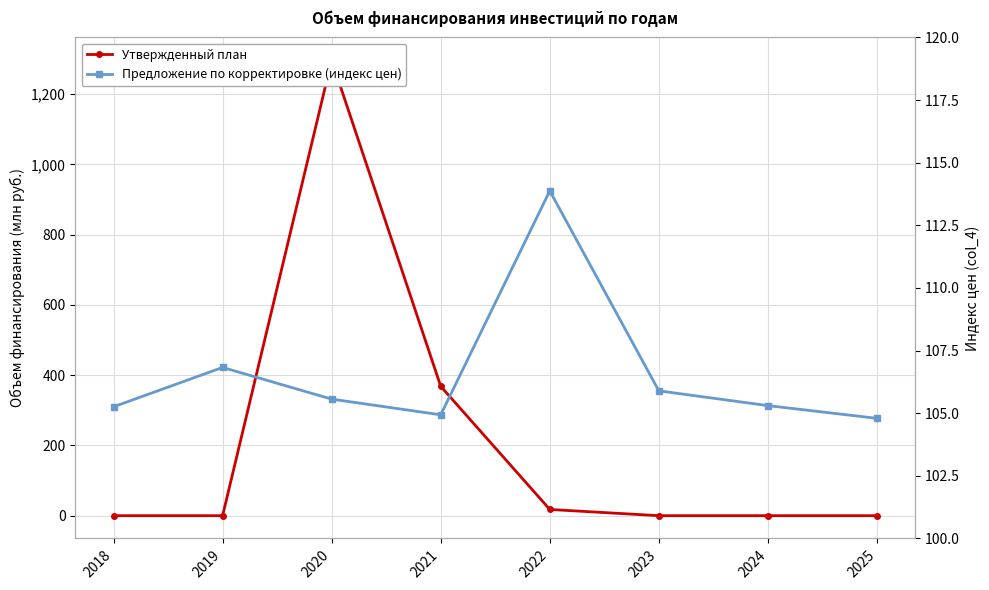

At which category is the sum across all series the highest?

2020